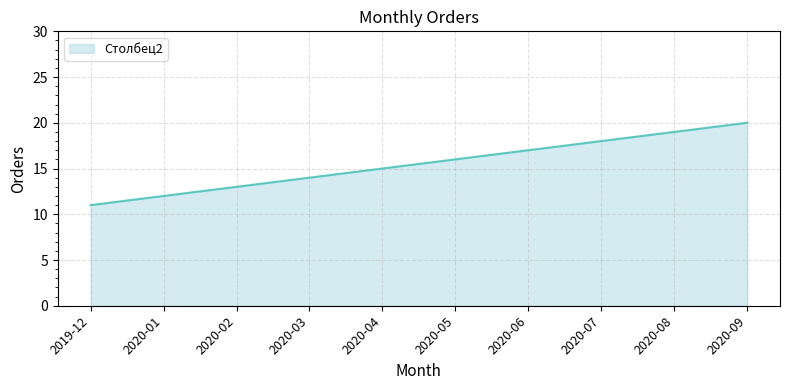

Rank the categories by value from lowest to highest.

2019-12, 2020-01, 2020-02, 2020-03, 2020-04, 2020-05, 2020-06, 2020-07, 2020-08, 2020-09